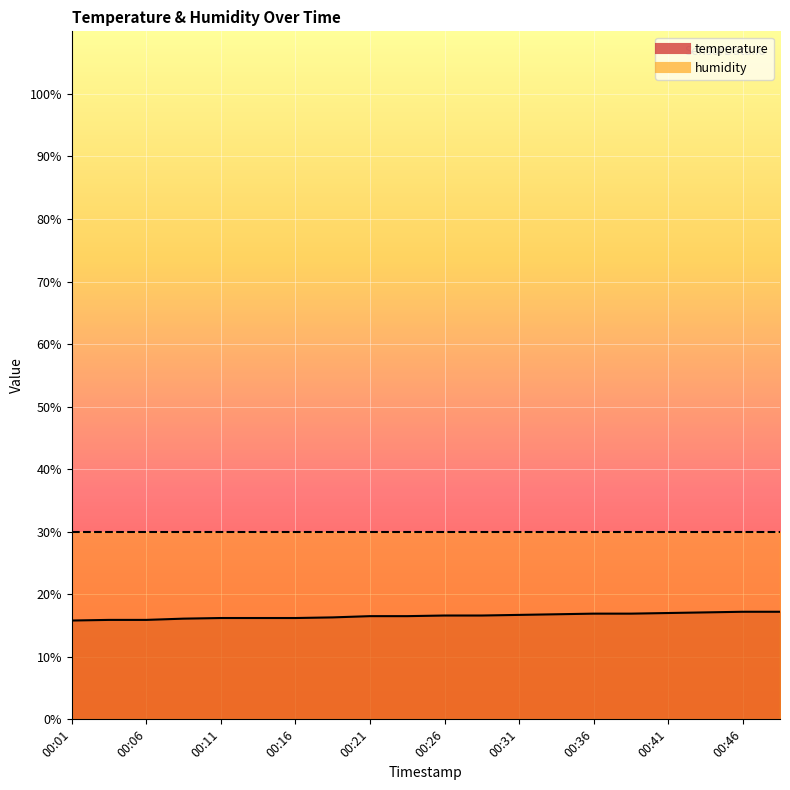

True or false: the data shows 5.0 at 00:21.

False